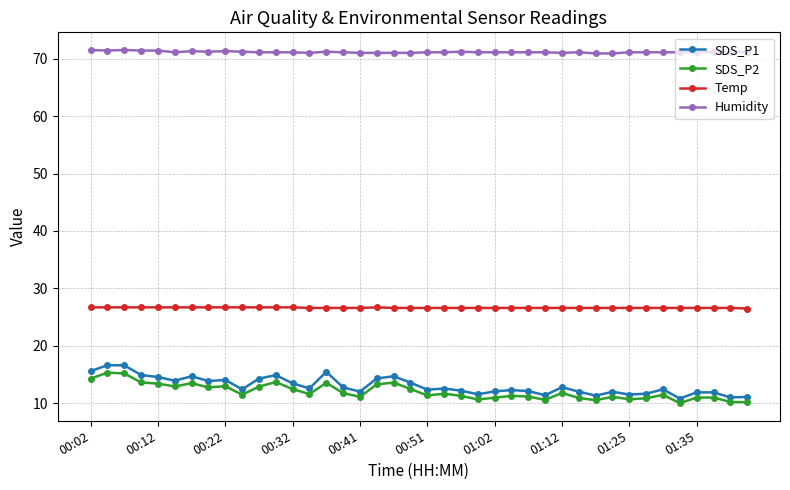

What is the sum of all Temp values?

1065.3